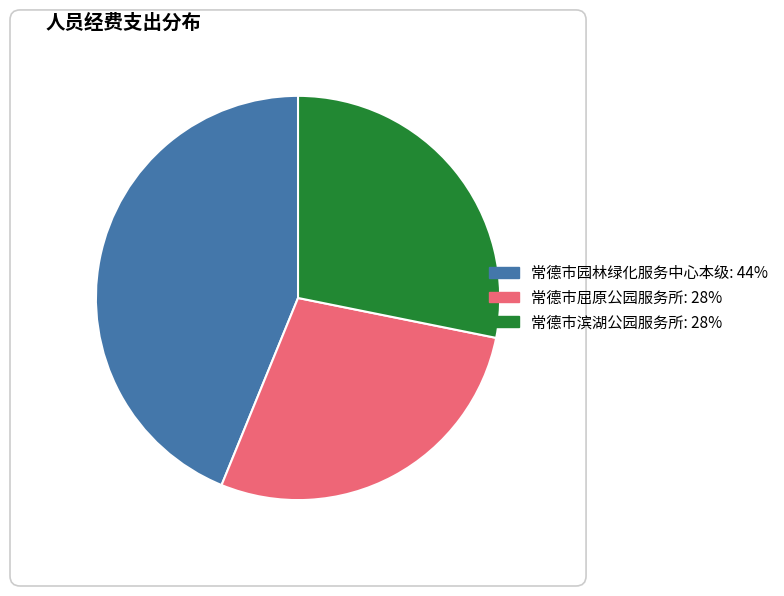

Which slice is the largest?

常德市园林绿化服务中心本级